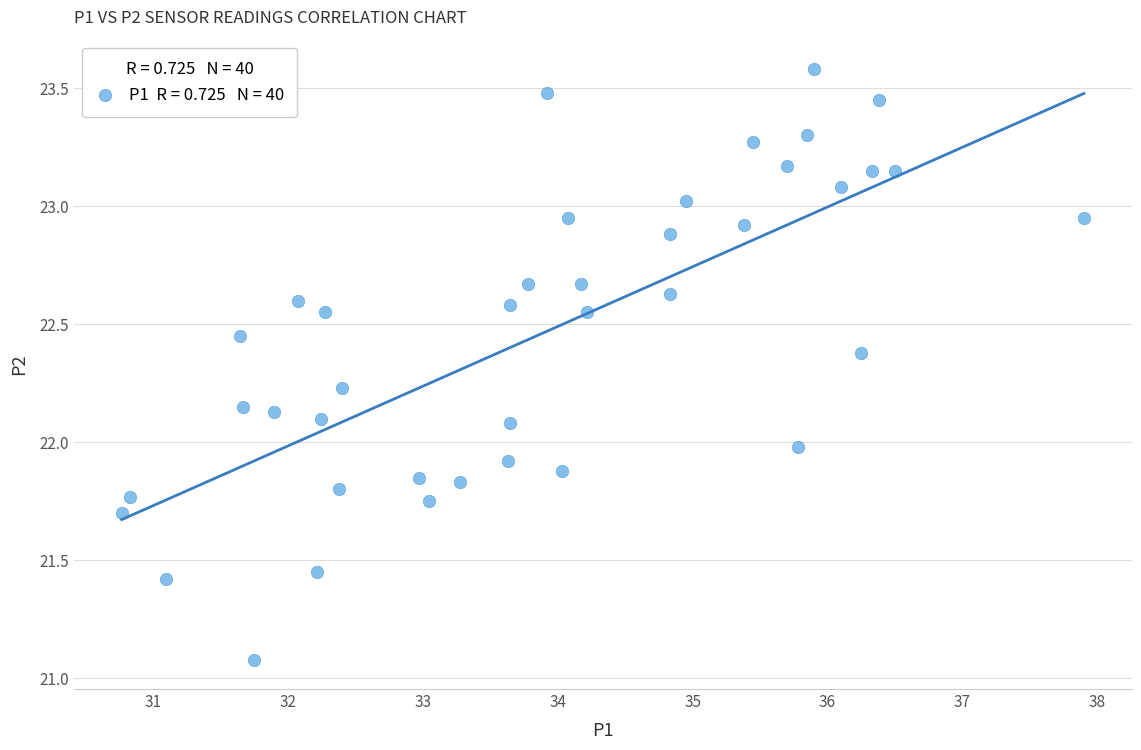

What is the range of Y values (max minus min)?

2.5